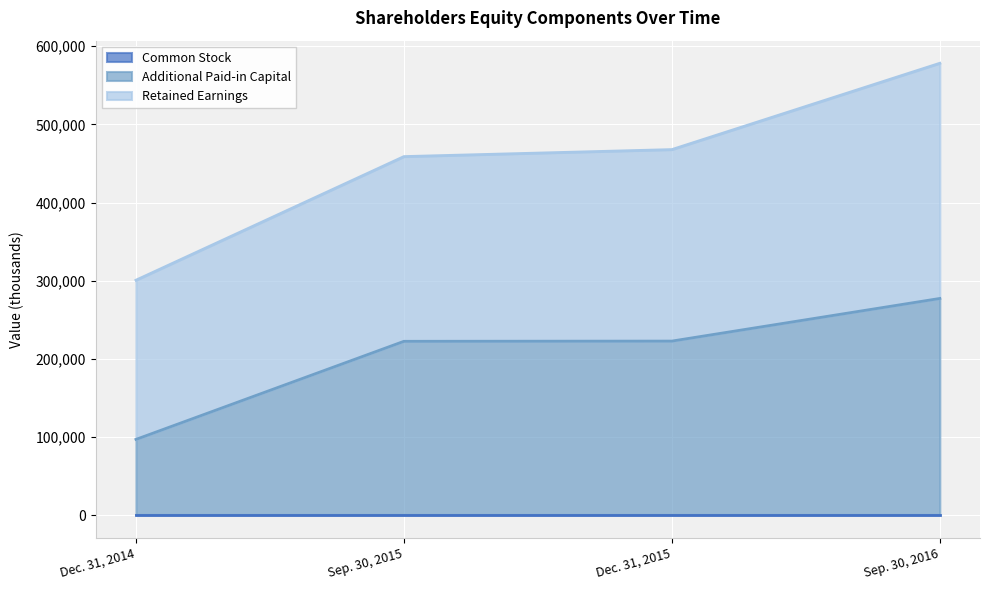

True or false: Additional Paid-in Capital and Retained Earnings intersect in this chart.

False